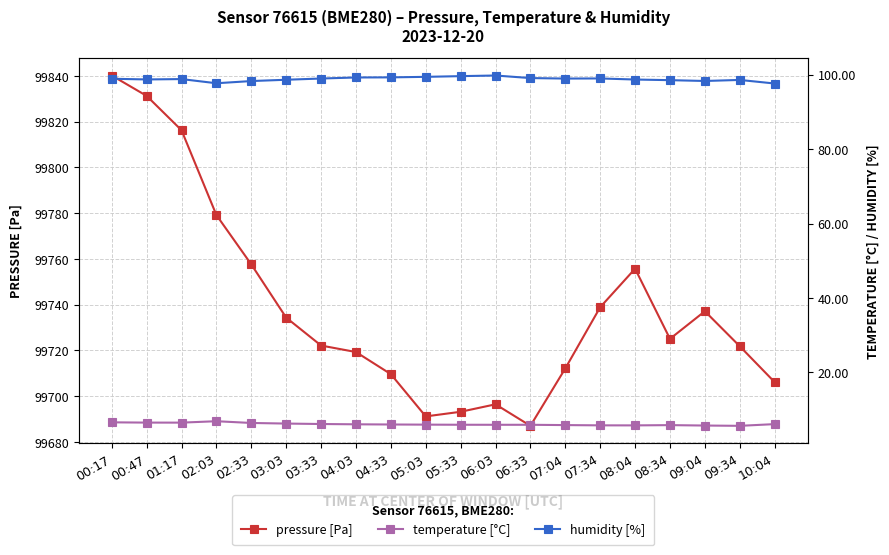

What is the lowest value of the temperature [°C] series?

5.7